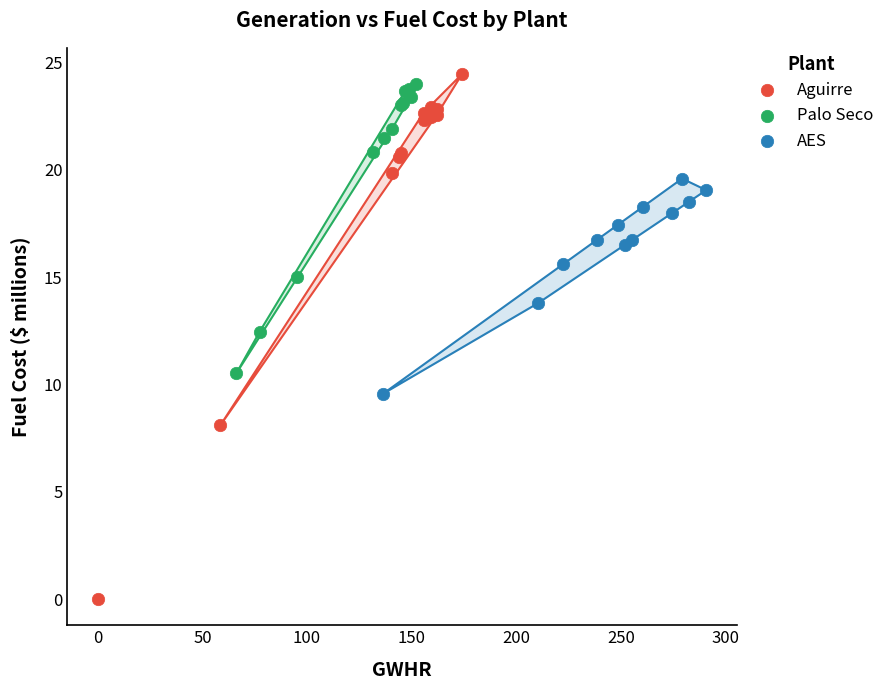

Which series reaches the minimum Y coordinate?

Aguirre